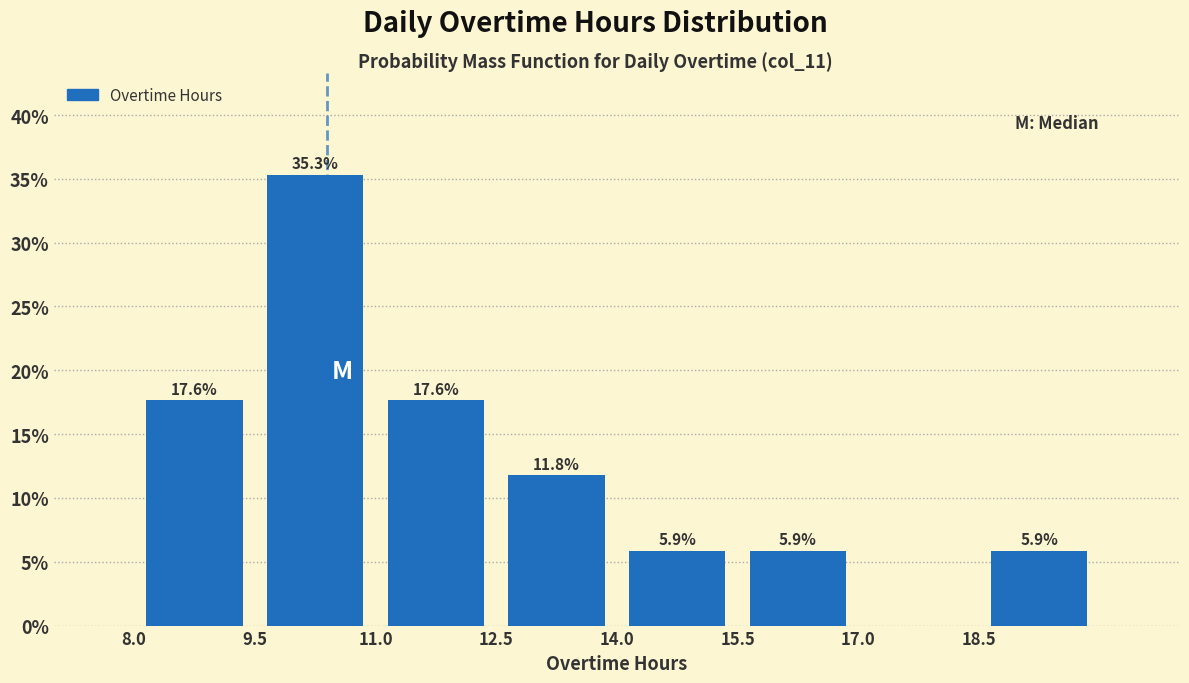

Over which range of the x-axis is the bar tallest?

9.5 to 11.0